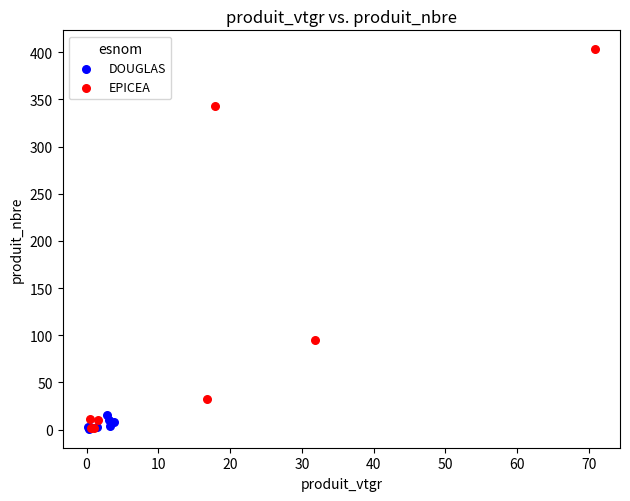

Which series has the widest spread of Y values?

EPICEA